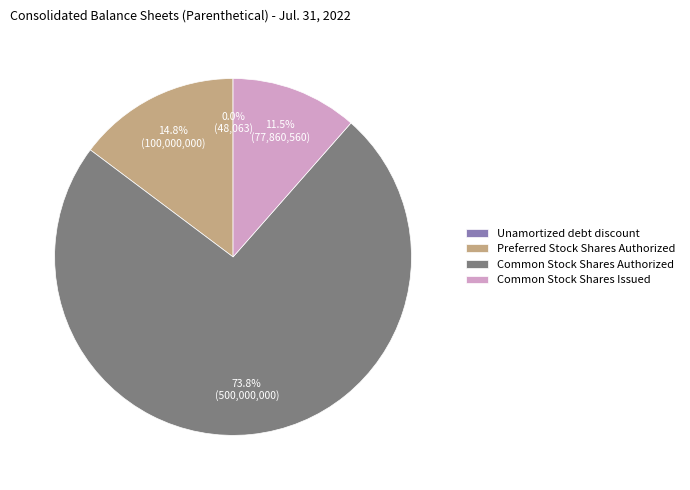

To the nearest percent, what portion does Common Stock Shares Authorized represent?

74%